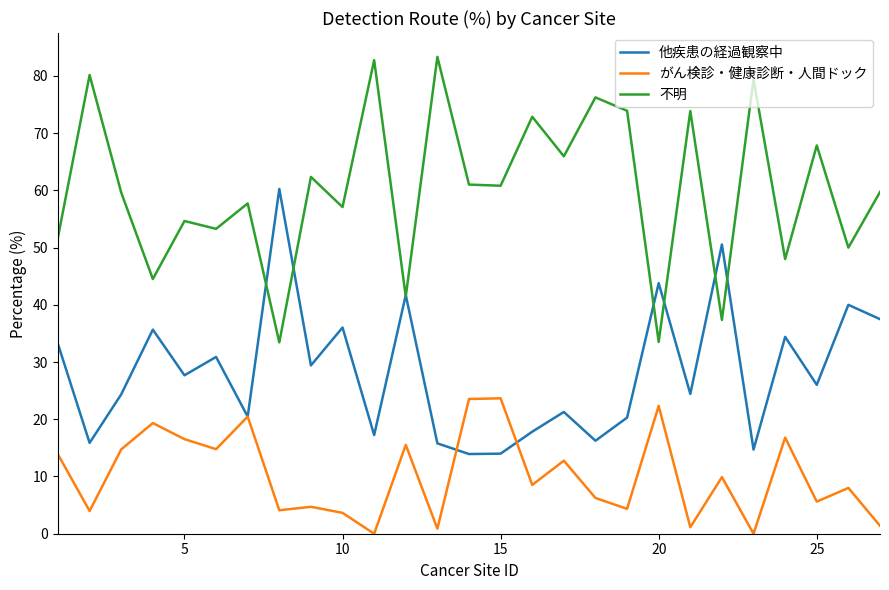

Is this an area chart (filled region under the line)?

No